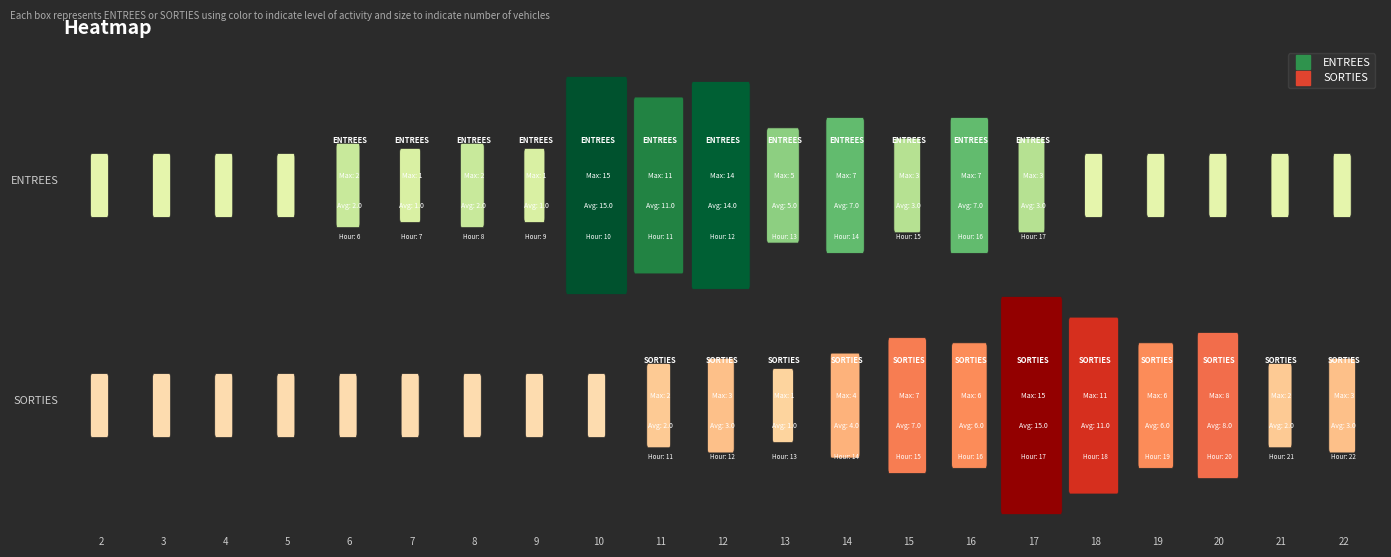

Where does the SORTIES series first go above 2?

12